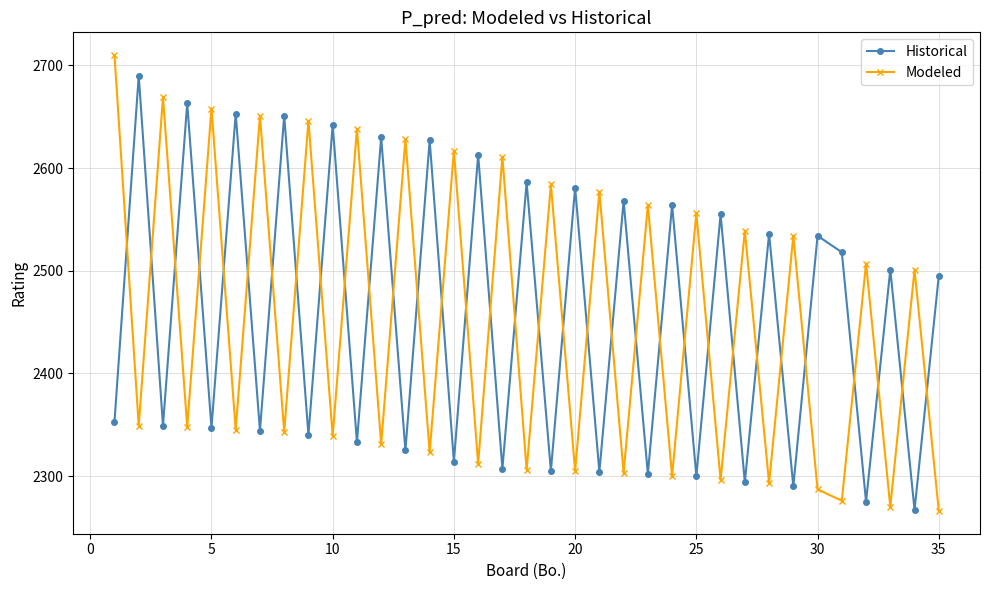

Which series has the largest range (max minus min)?

Modeled